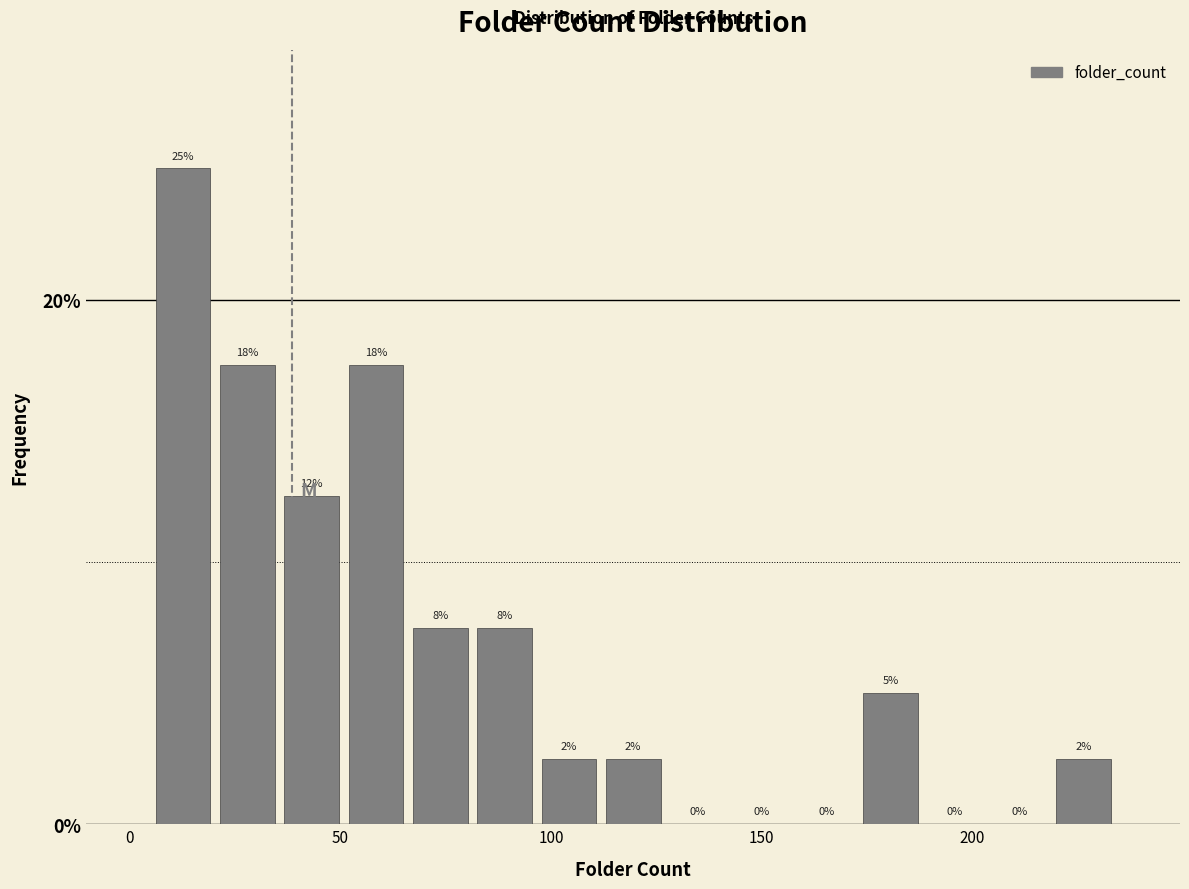

Around what value on the x-axis is the tallest bar? Give the approximate position of its centre, as read against the axis.

15